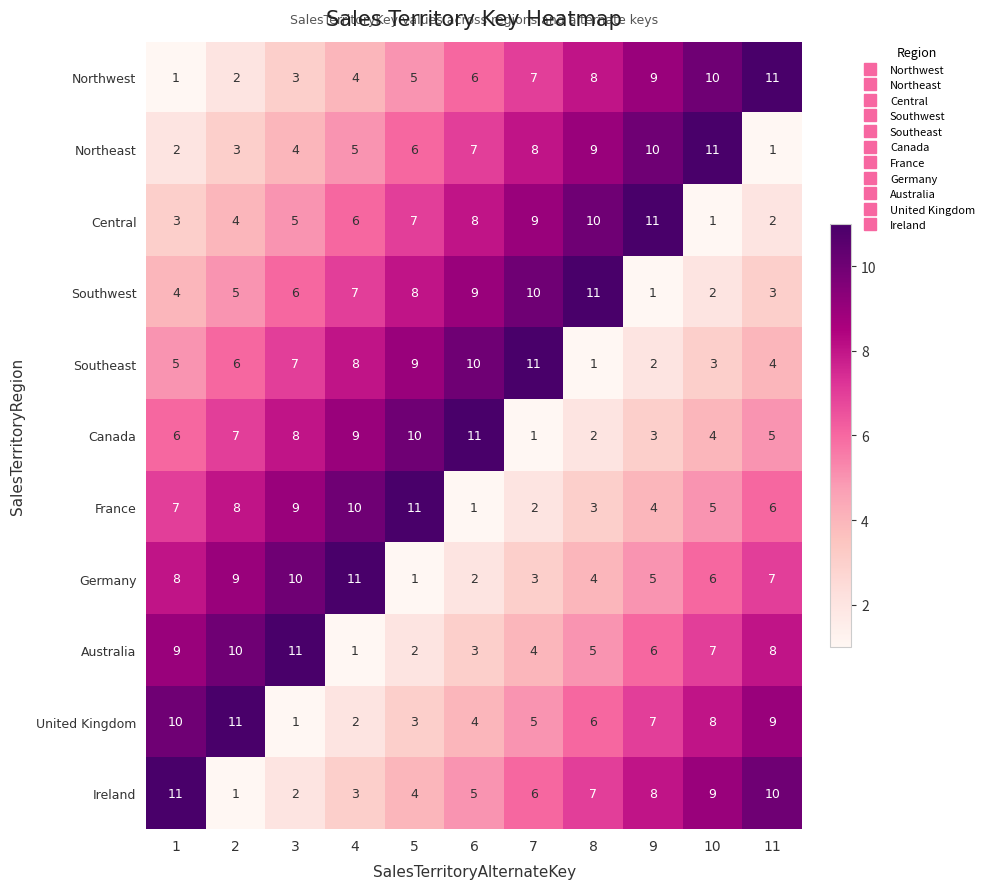

Which series changed the most between 6 and 7?

Canada